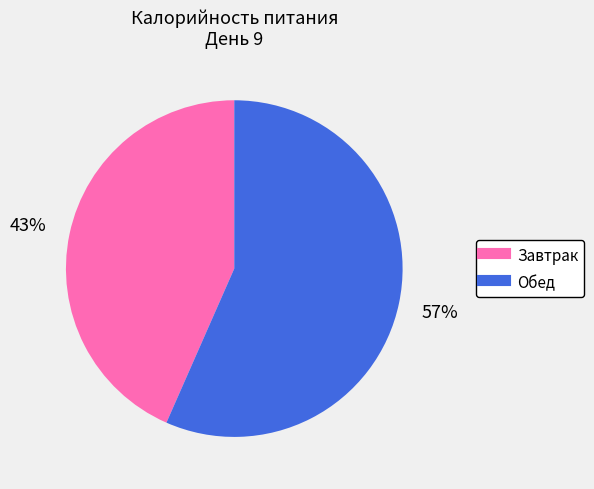

Is it true that Завтрак is 43% of the pie?

True